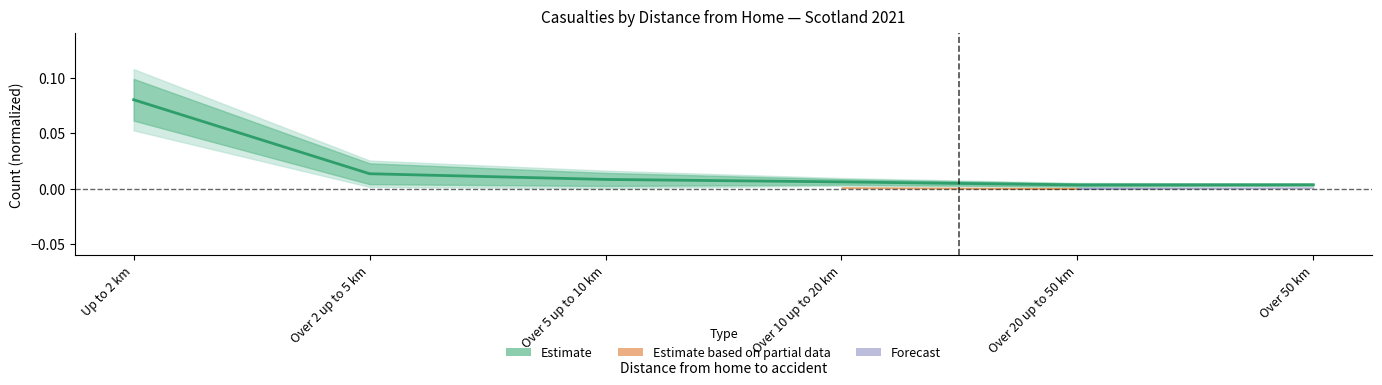

Is this an area chart (filled region under the line)?

No